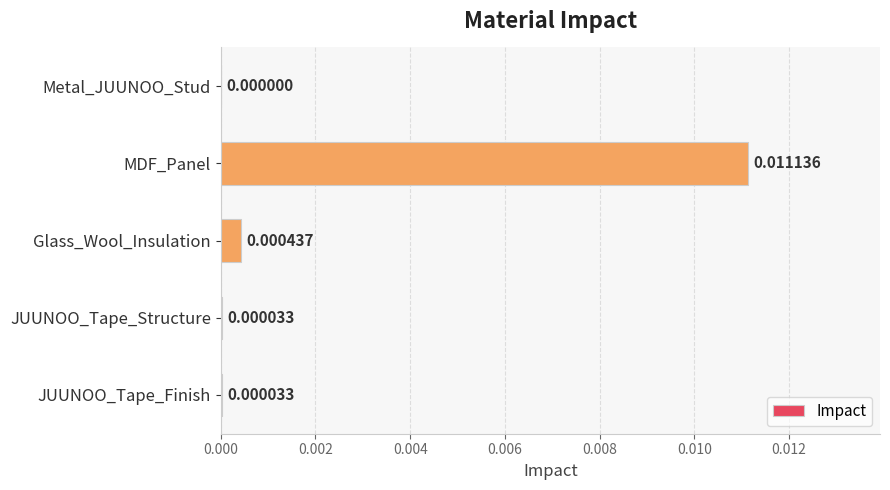

Are the bars grouped side by side (vs. stacked)?

No